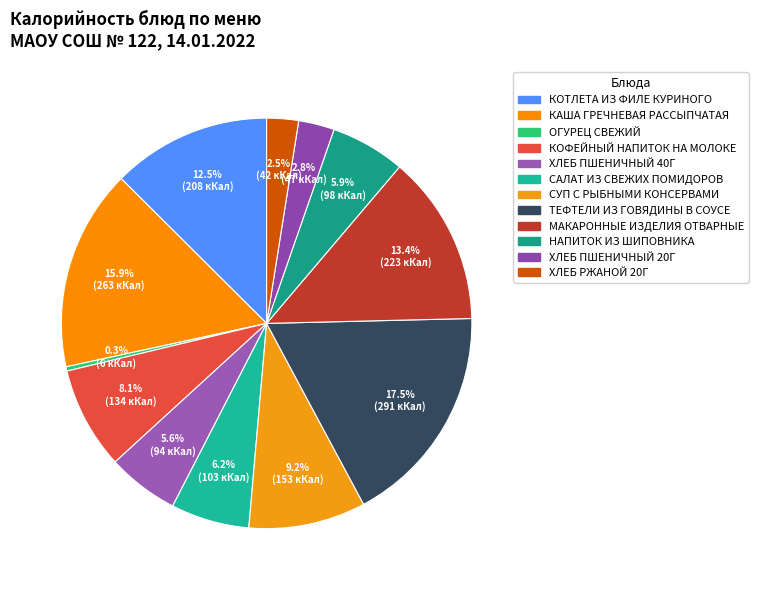

Combined, do ТЕФТЕЛИ ИЗ ГОВЯДИНЫ В СОУСЕ and ХЛЕБ ПШЕНИЧНЫЙ 40Г account for over 50%?

No